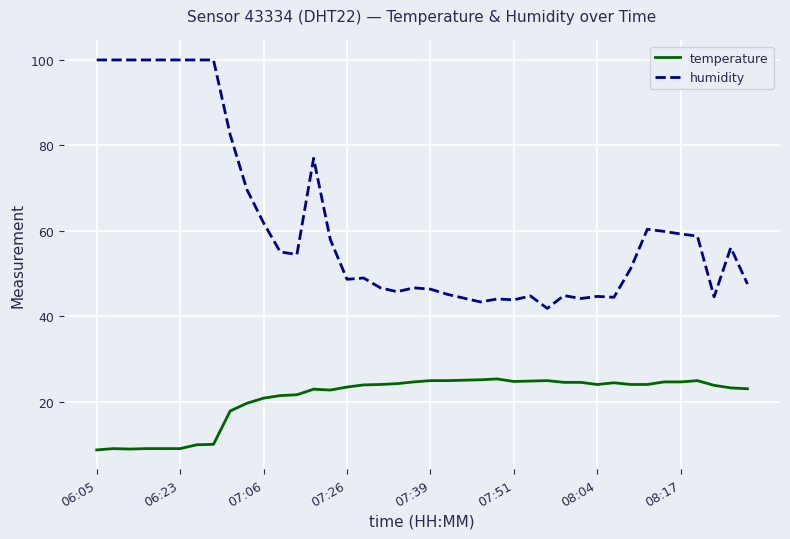

List the series in order of their overall mean, highest first.

humidity, temperature